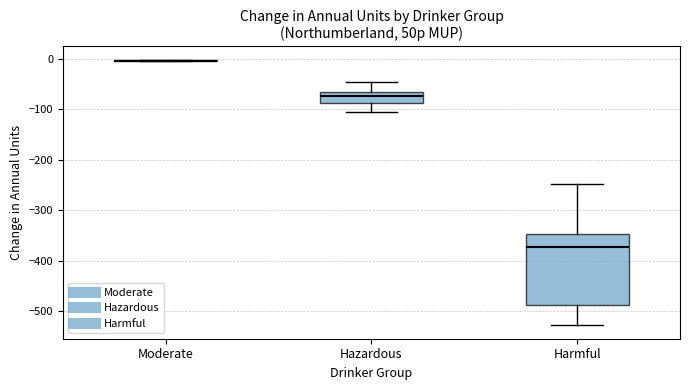

Reading left to right, read every box against the y-axis: the position of its median line, the range the box covers, and the ends of its whiskers. The values are not printed on the chart, so give them approximately, as read against the axis.

Moderate: box collapsed to a line at 0, whiskers -10 to 0
Hazardous: median -70 (just below the box's upper edge), box -90 to -70, whiskers -110 to -50
Harmful: median -370, box -490 to -350, whiskers -530 to -250